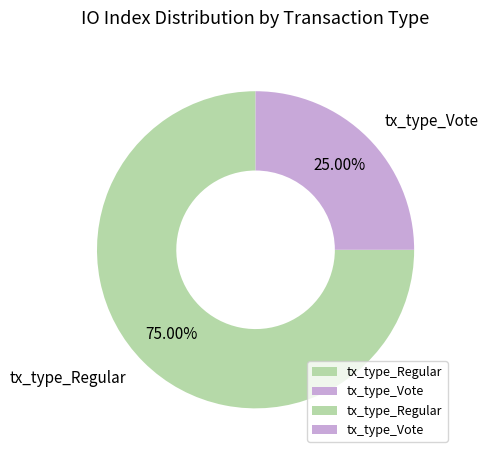

Rank the categories by value from lowest to highest.

tx_type_Vote, tx_type_Regular